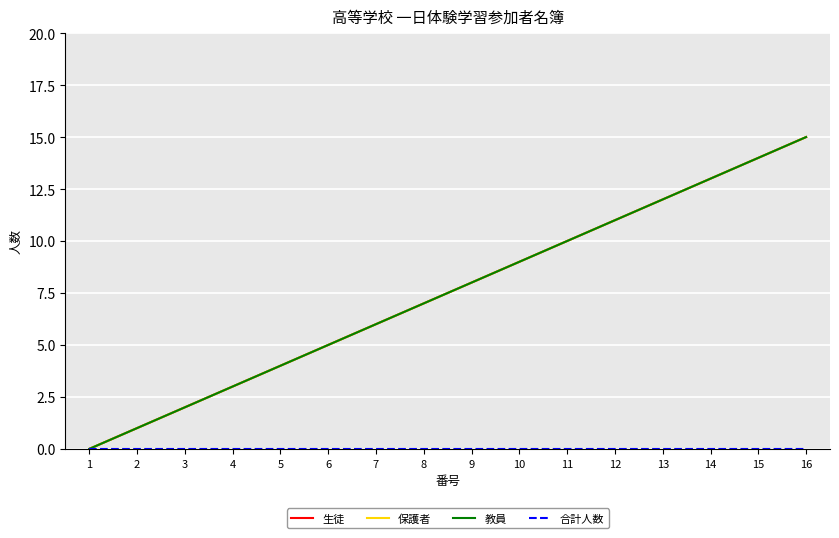

At which label does 教員 reach its peak?

16